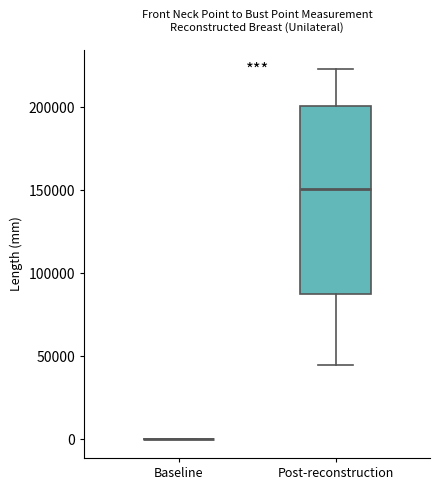

Where does the lower whisker of the box for Post-reconstruction end on the y-axis? The values are not printed on the chart, so give them approximately, as read against the axis.

45000